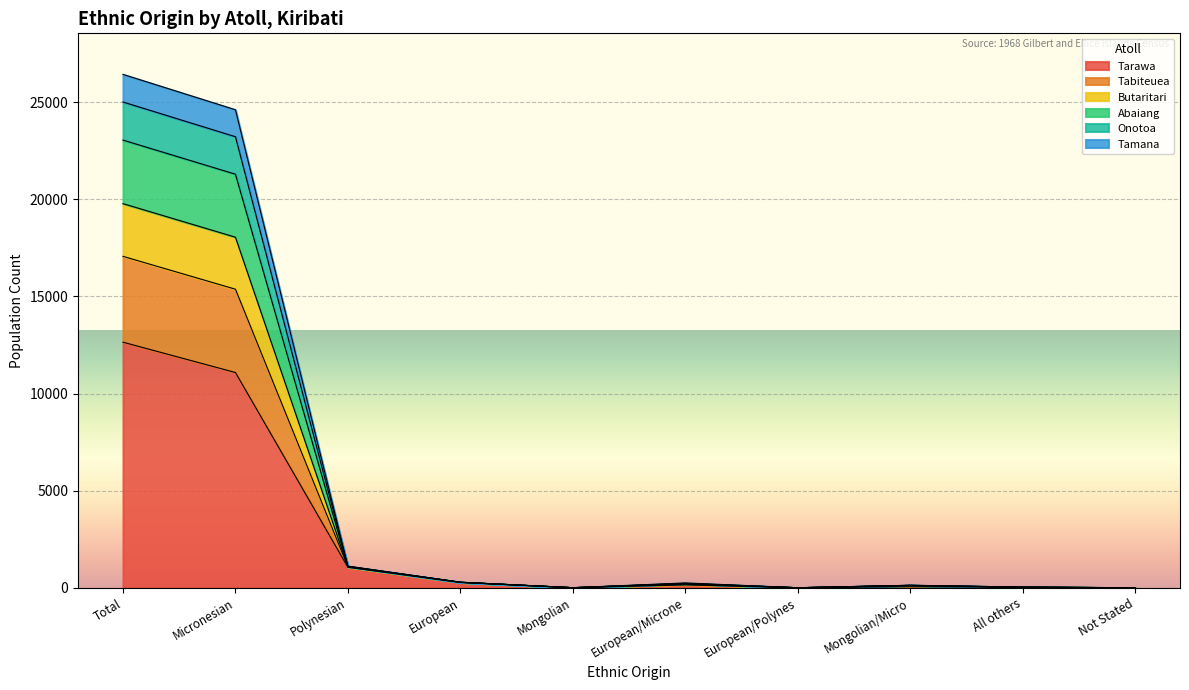

Where does the Onotoa series first go above 209?

Total